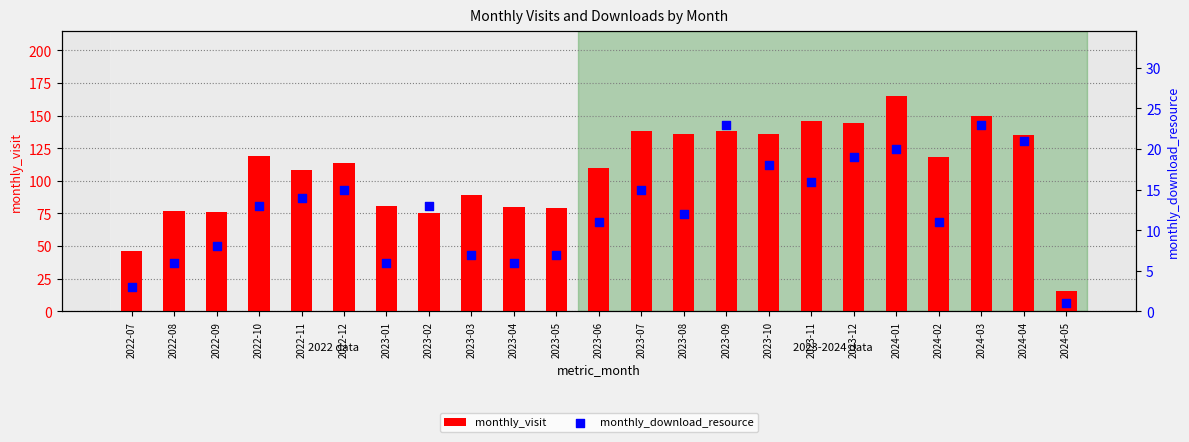

What are all the series names shown in the legend?

monthly_visit, monthly_download_resource